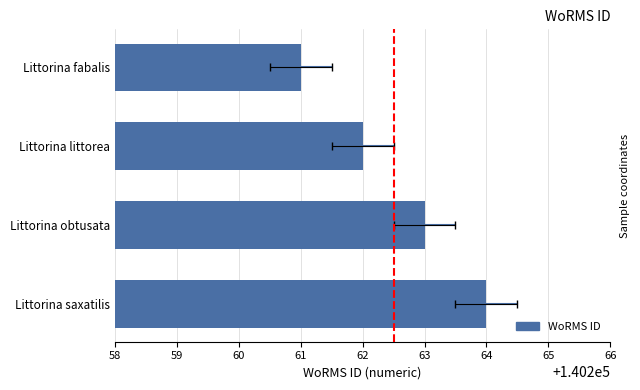

What is the smallest value displayed?

140261